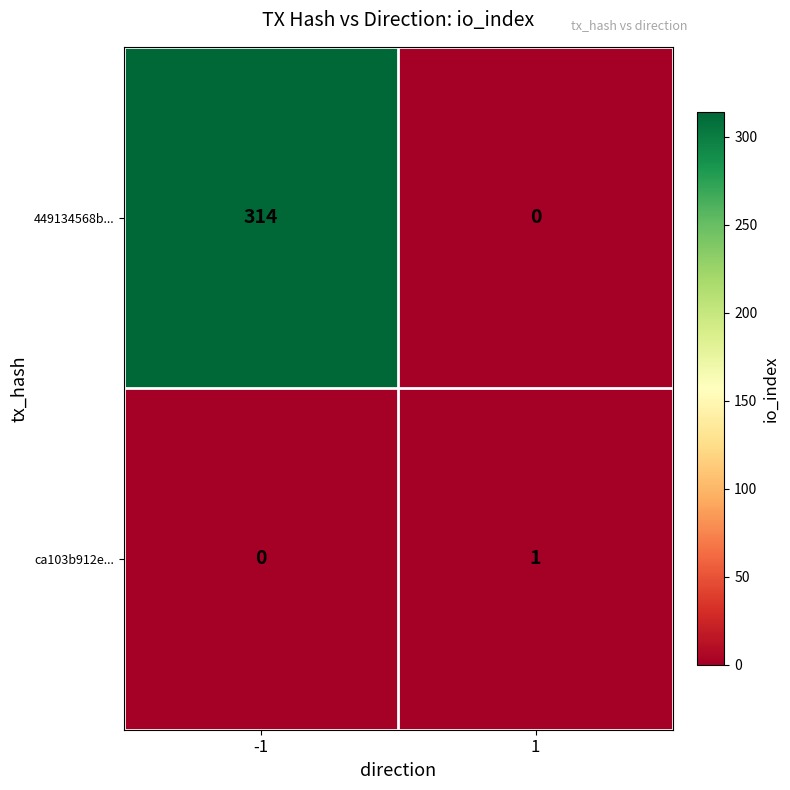

The ca103b912e... series shows 1 at 1. True or false?

True